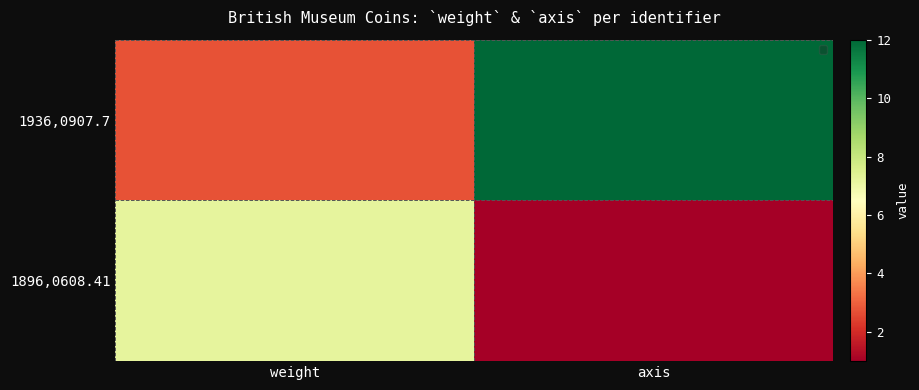

What is the sum of all values?

14.8